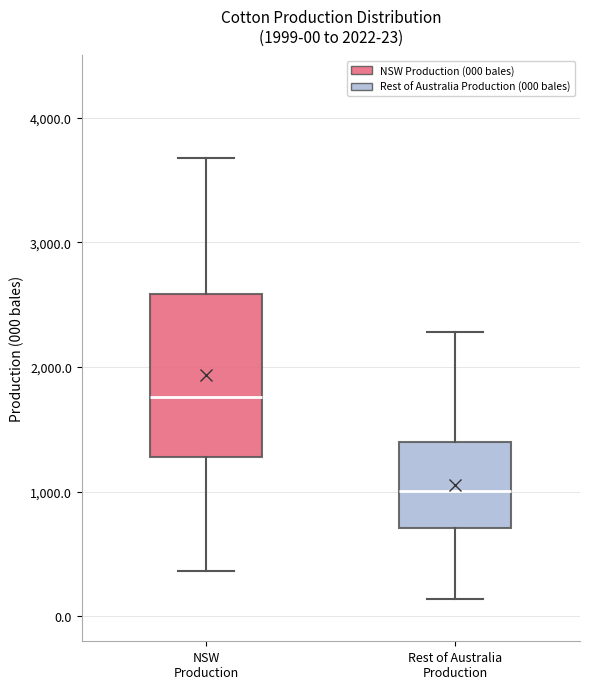

Comparing the boxes themselves (not the whiskers), which one is the tallest?

NSW Production